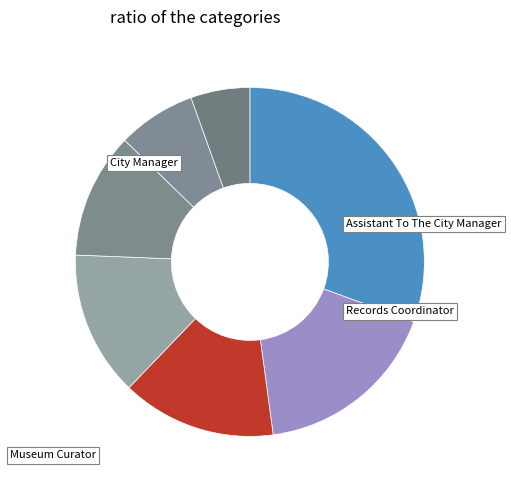

How many segments does this pie chart have?

7